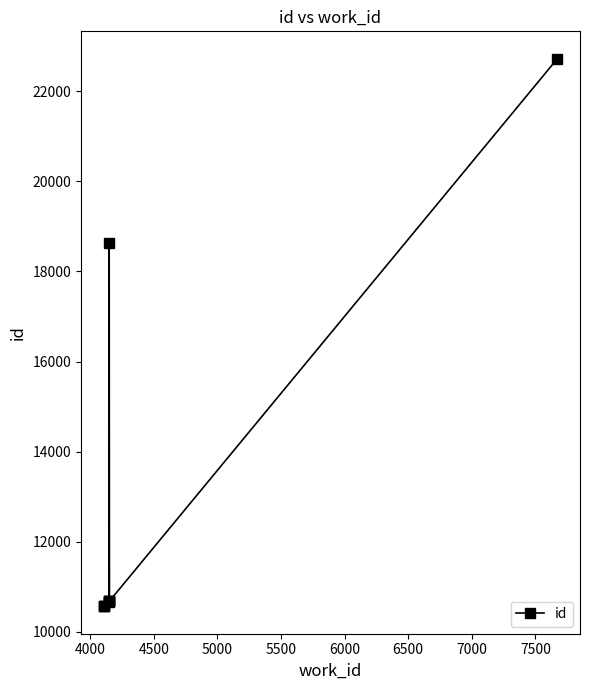

Which has a higher value, 7000 or 4000?

7000